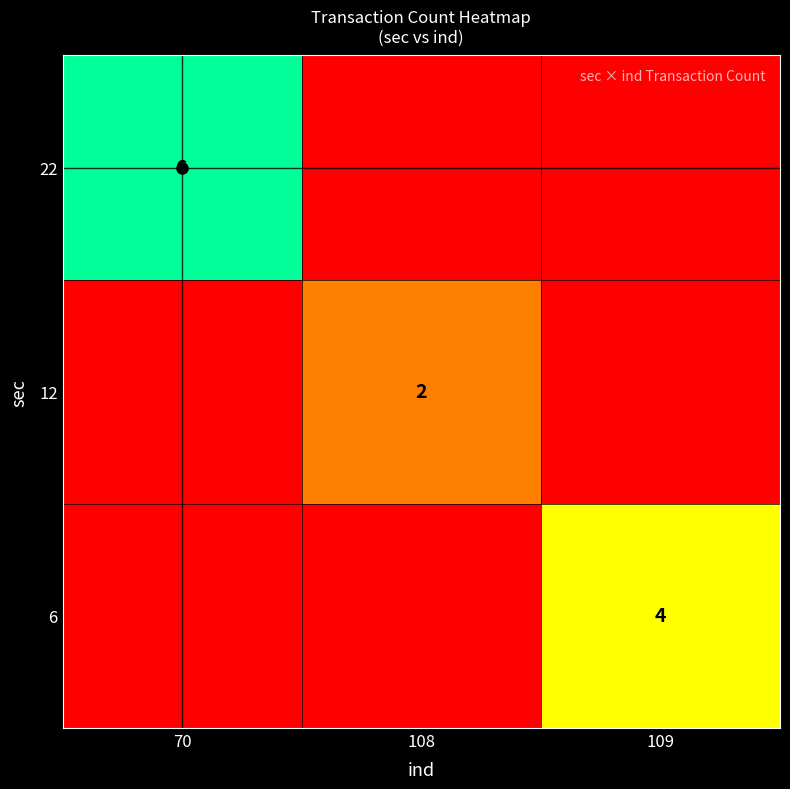

Count the 6 values in the range 0 to 4.

3